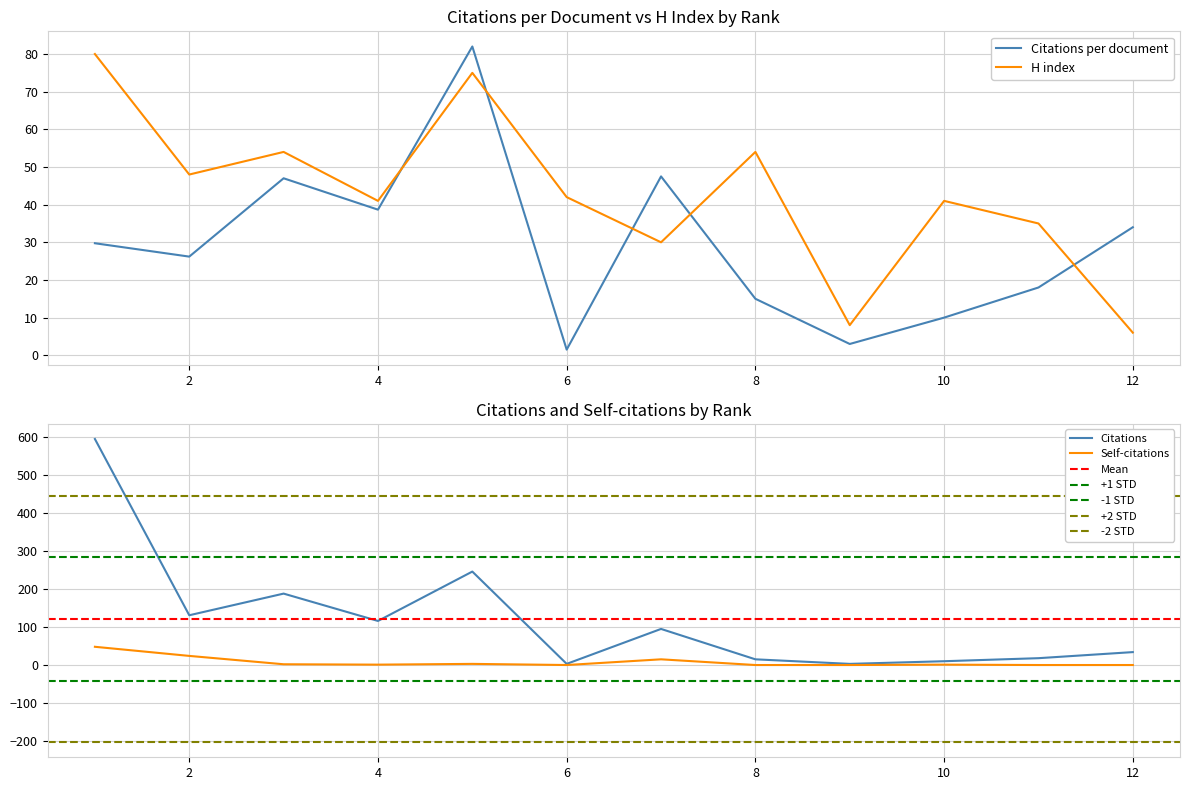

Rank the series by their average value, from lowest to highest.

Citations per document, H index